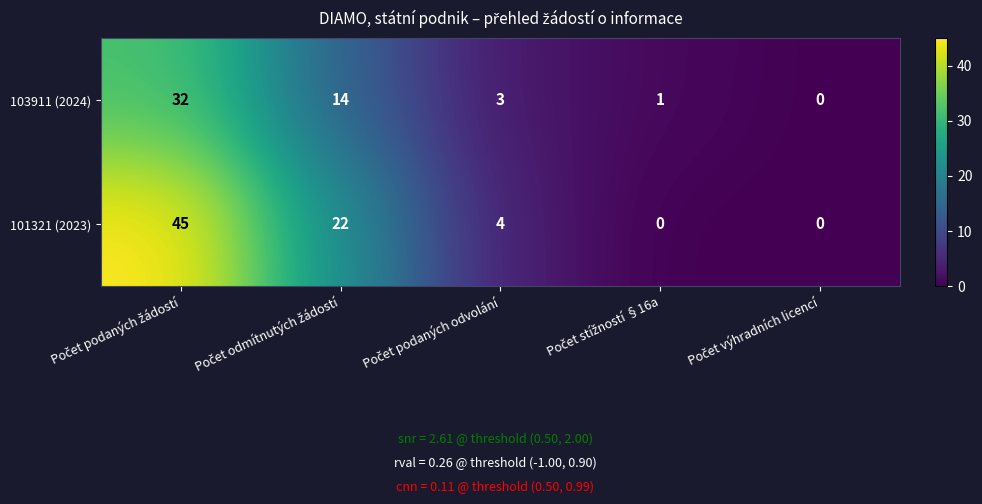

Which series has the largest total across all categories?

101321 (2023)